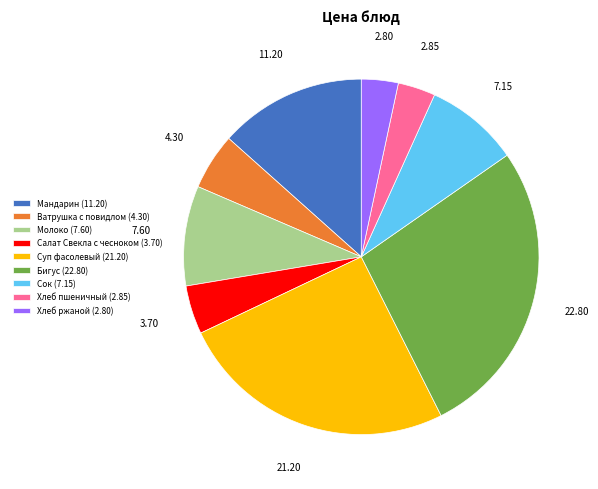

Between Молоко and Сок, which is larger?

Молоко